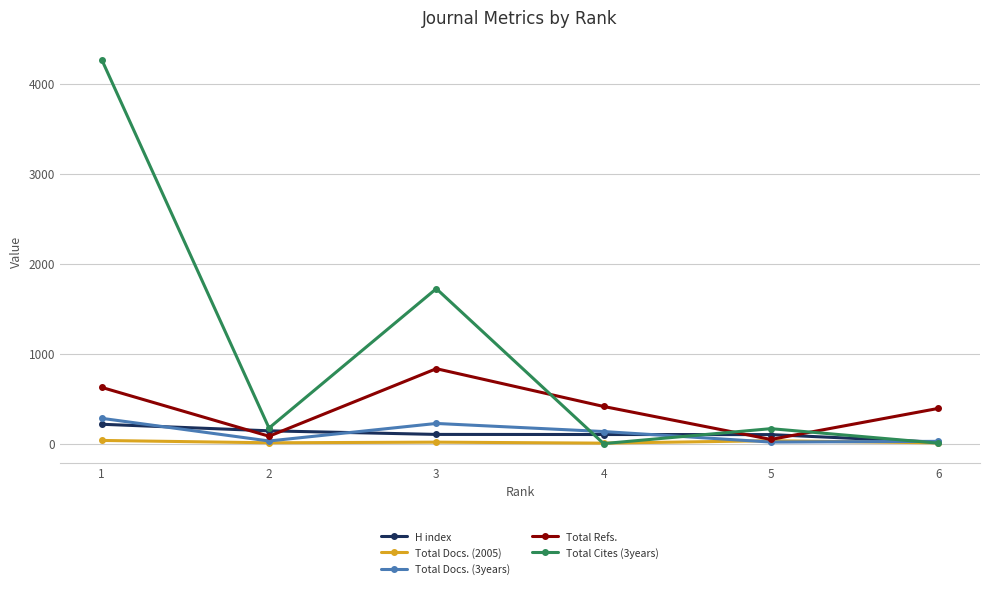

What is the value of the Total Cites (3years) point at the 3rd from the left?

1723